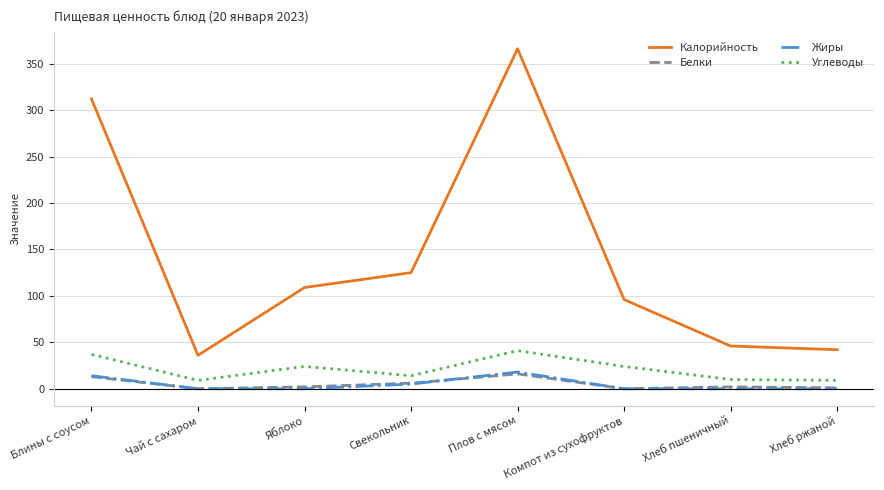

At which category is the sum across all series the highest?

Плов с мясом